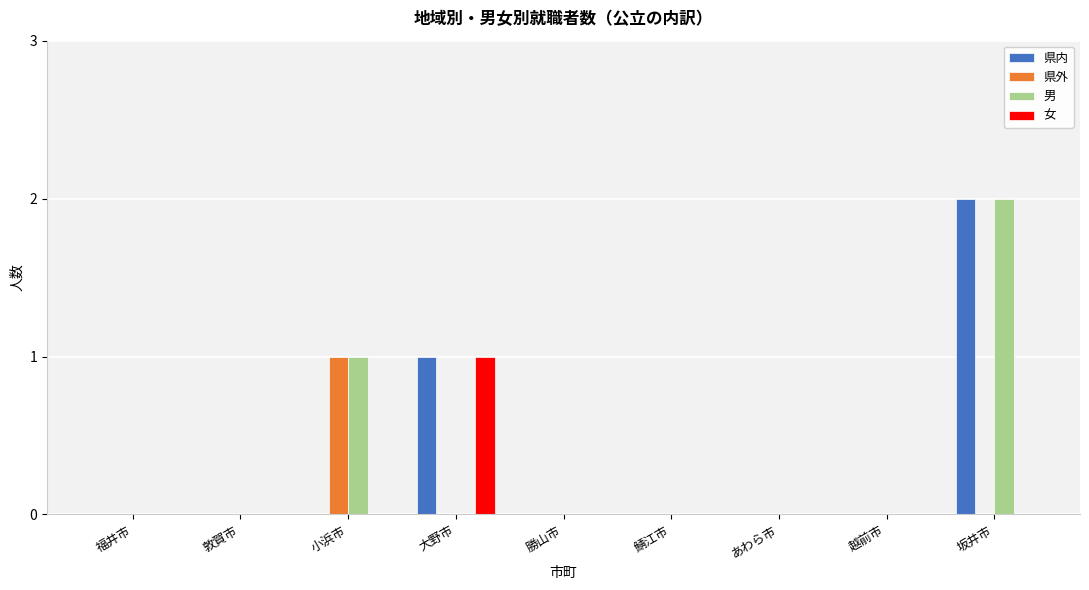

At which category is the sum across all series the highest?

坂井市